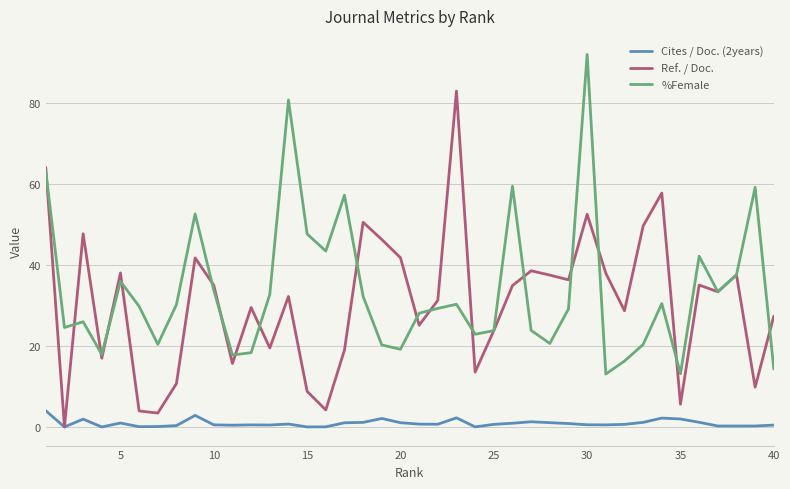

What is the difference between the maximum and second lowest values in the %Female series?

78.7